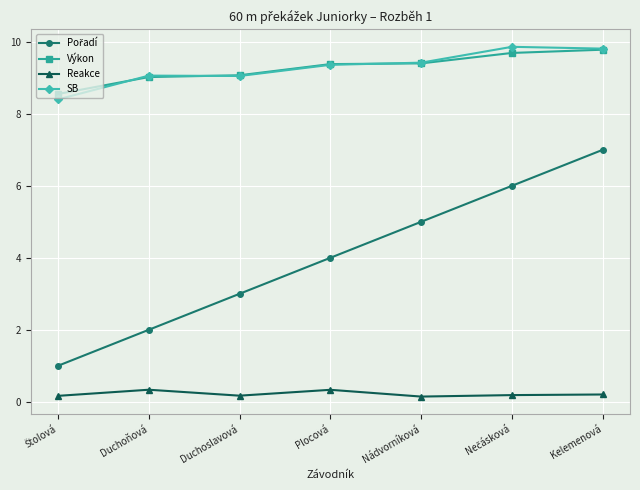

What is the label of the 4th point from the right?

Plocová